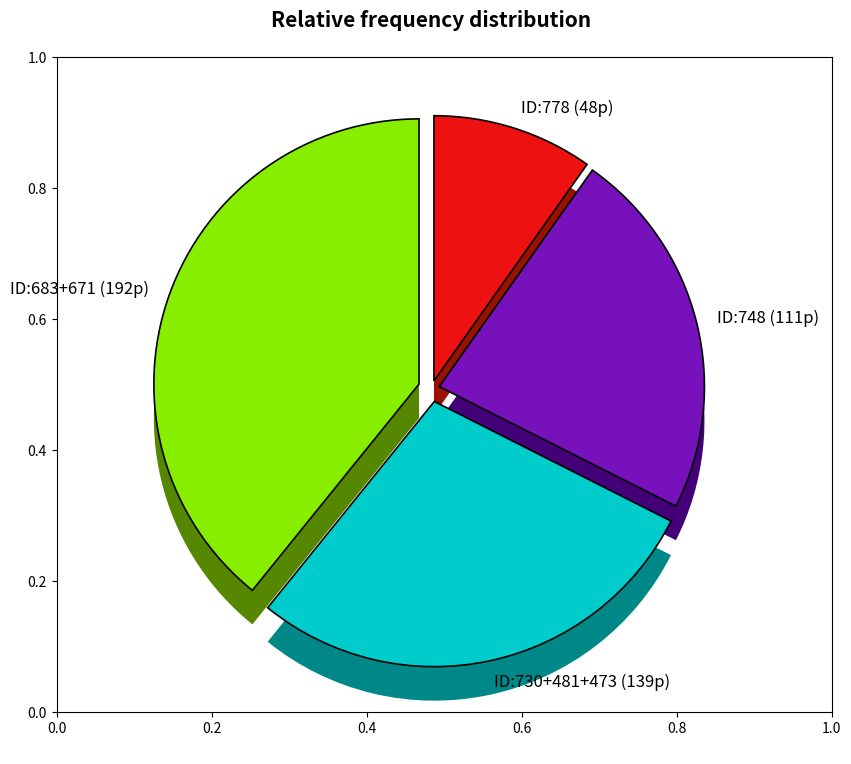

Does any single category account for the majority?

No